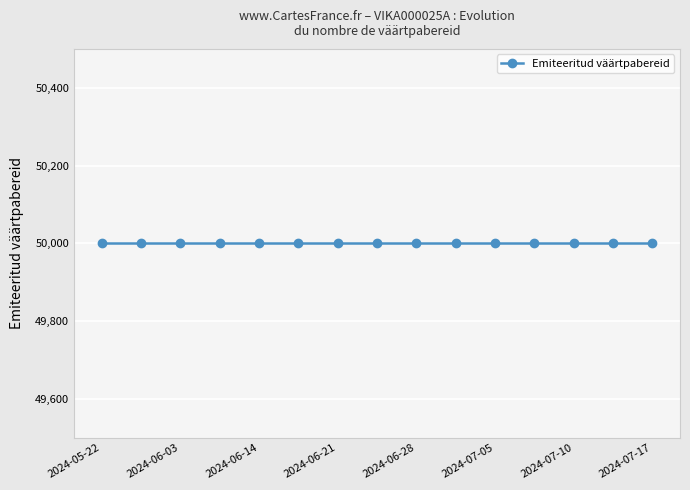

At which category is the sum across all series the highest?

2024-05-22